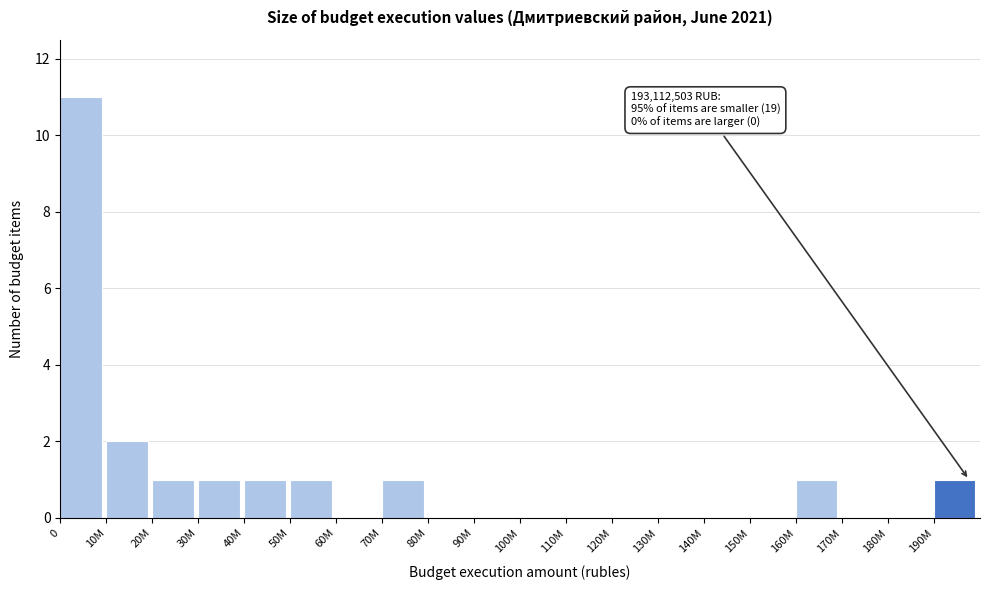

Reading right to left, transcribe all the data shown in this chart.

190M=1	180M=0	170M=0	160M=1	150M=0	140M=0	130M=0	120M=0	110M=0	100M=0	90M=0	80M=0	70M=1	60M=0	50M=1	40M=1	30M=1	20M=1	10M=2	0=11